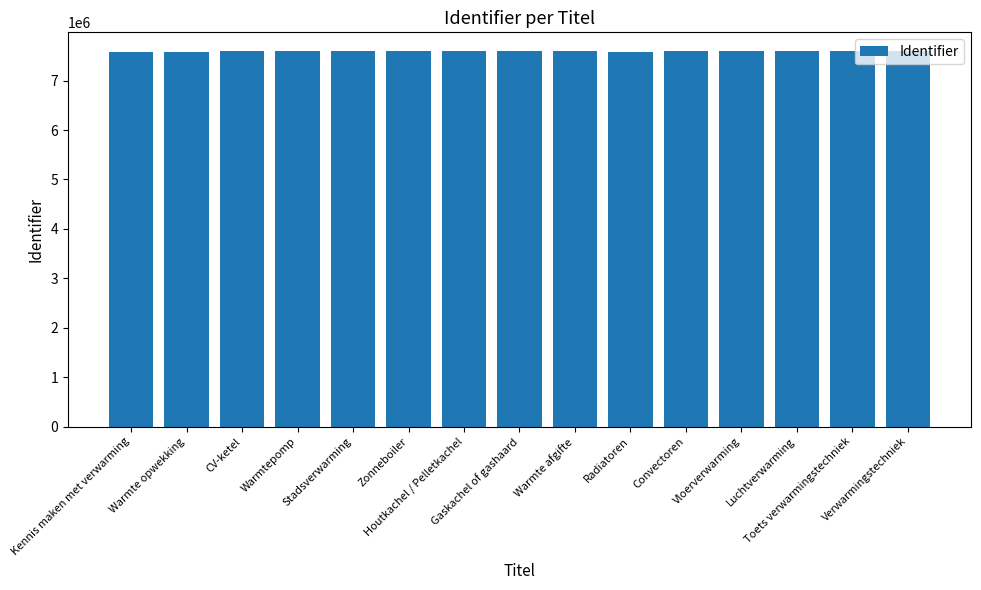

What is the smallest value displayed?

7581797